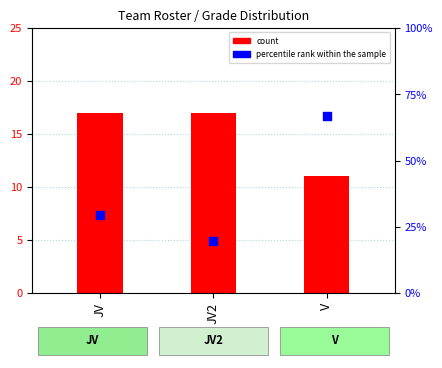

What are all the series names shown in the legend?

count, percentile rank within the sample